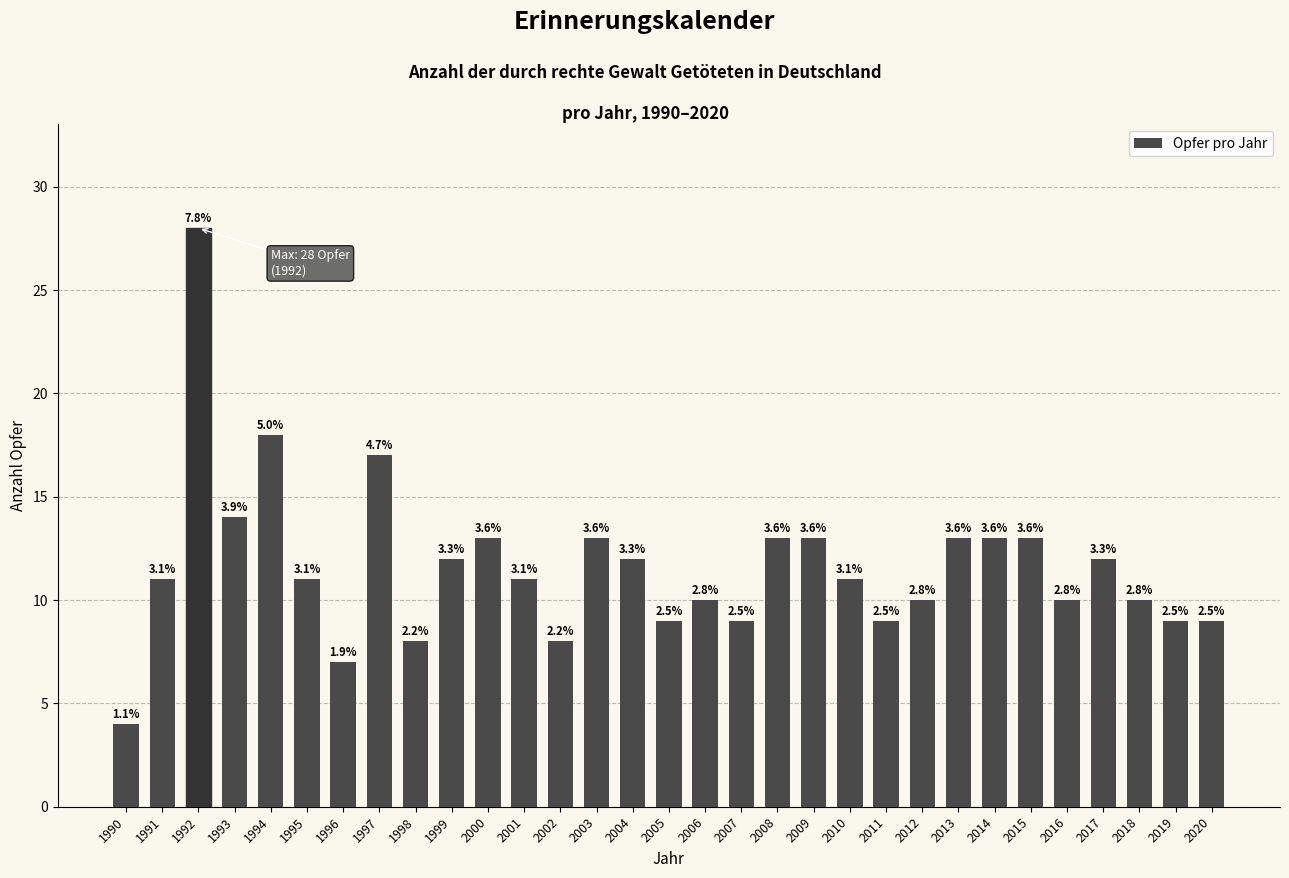

Are the bars horizontal?

No